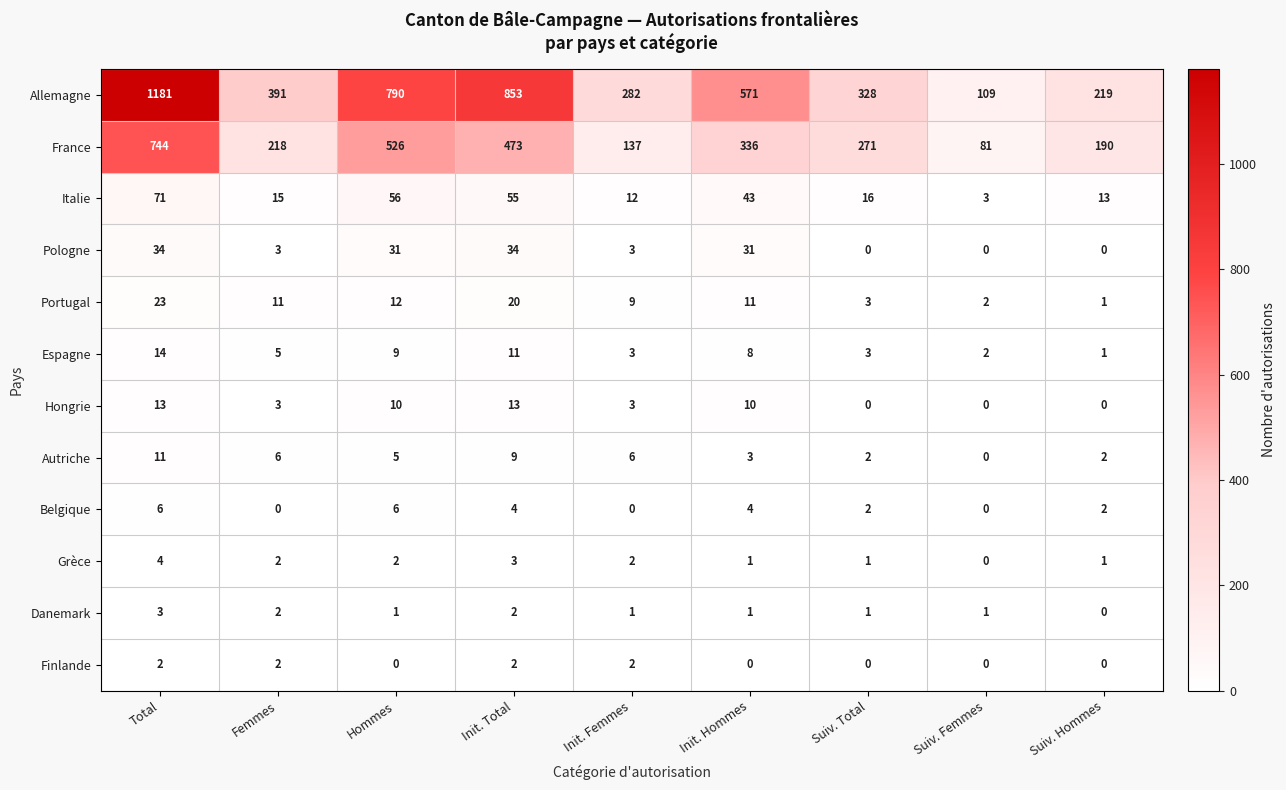

What is the spread (max minus min) of values at Suiv. Femmes?

109